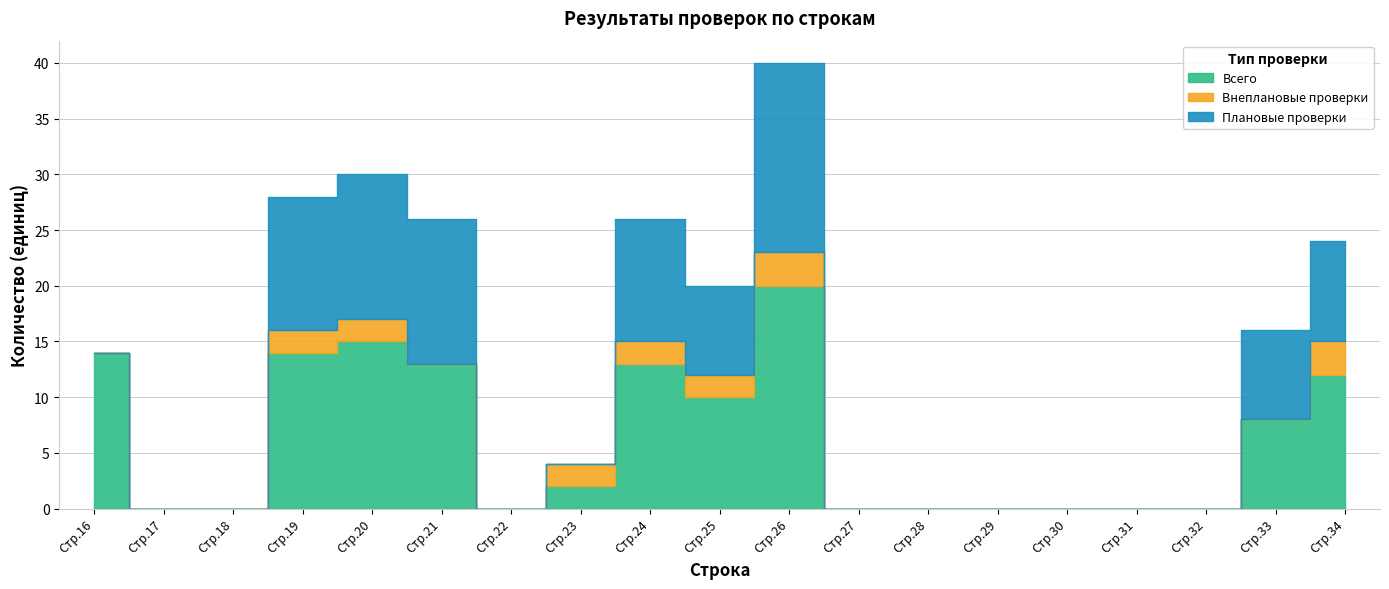

What is the difference between the highest and lowest values at 33?

8